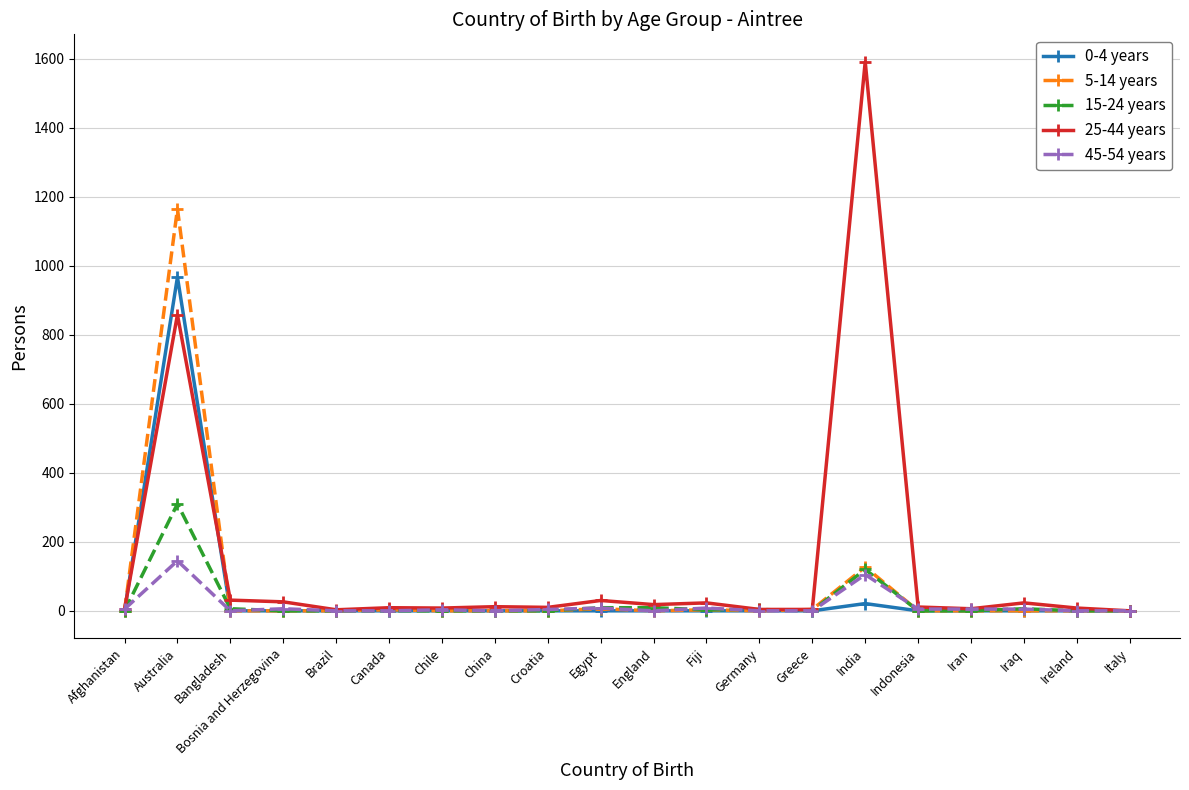

What is the maximum value for 25-44 years?

1591